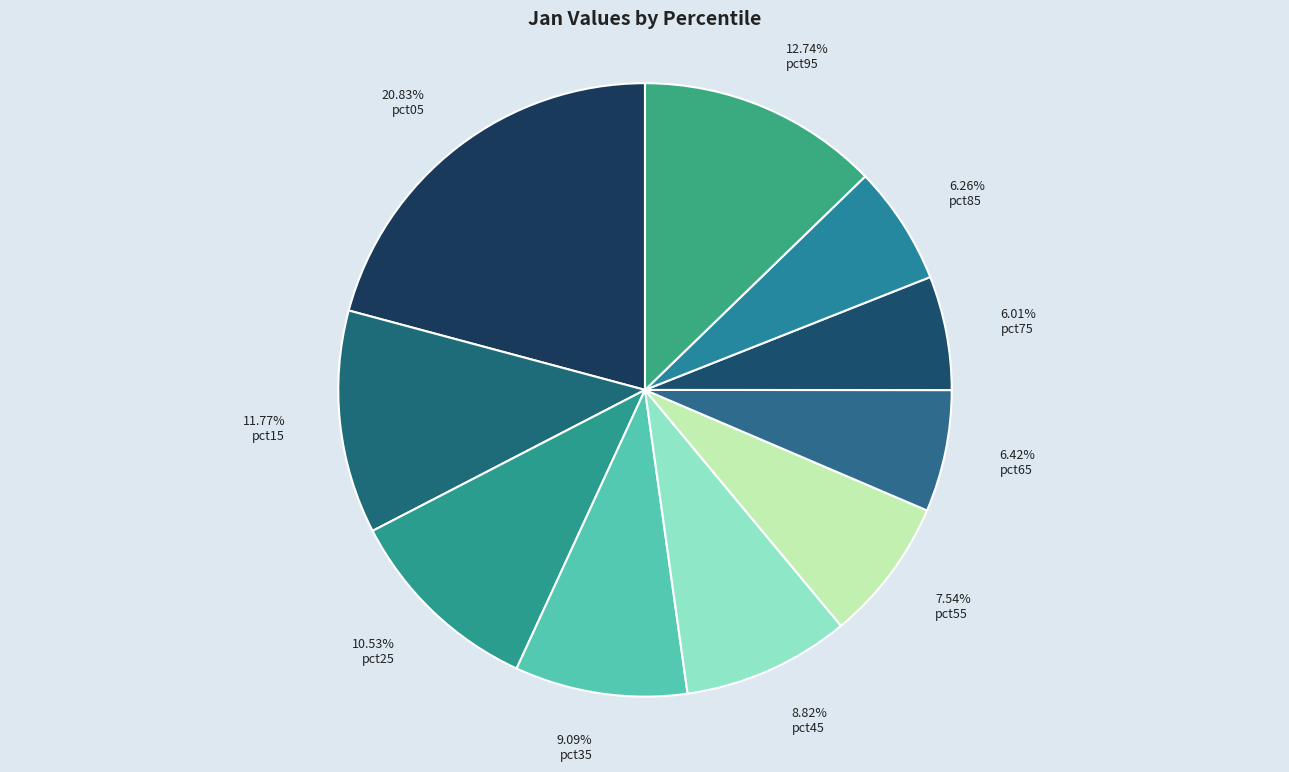

To the nearest percent, what portion does pct25 represent?

11%